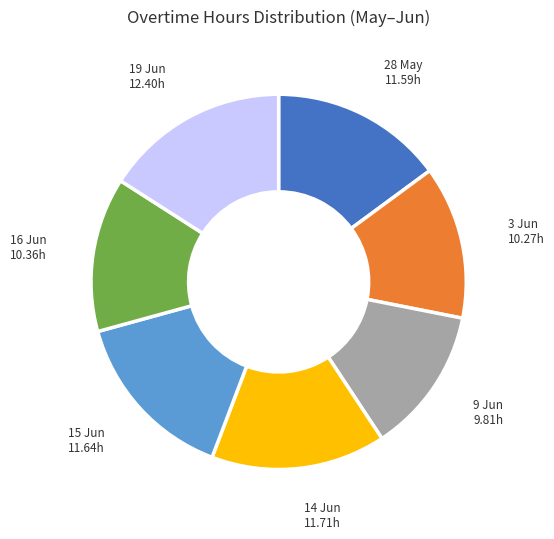

Does any single category account for the majority?

No